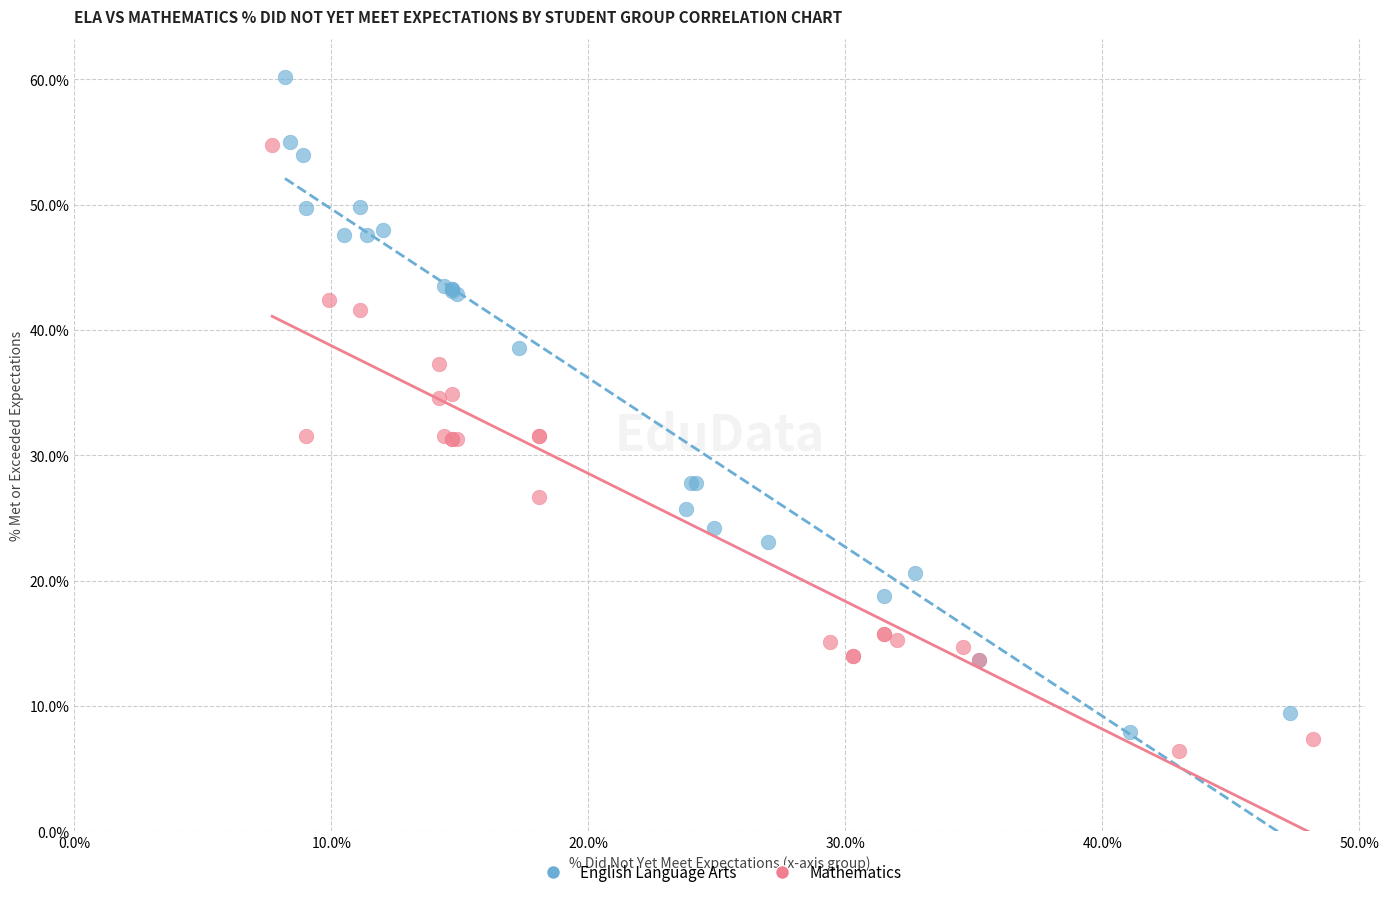

What are all the series names shown in the legend?

English Language Arts, Mathematics